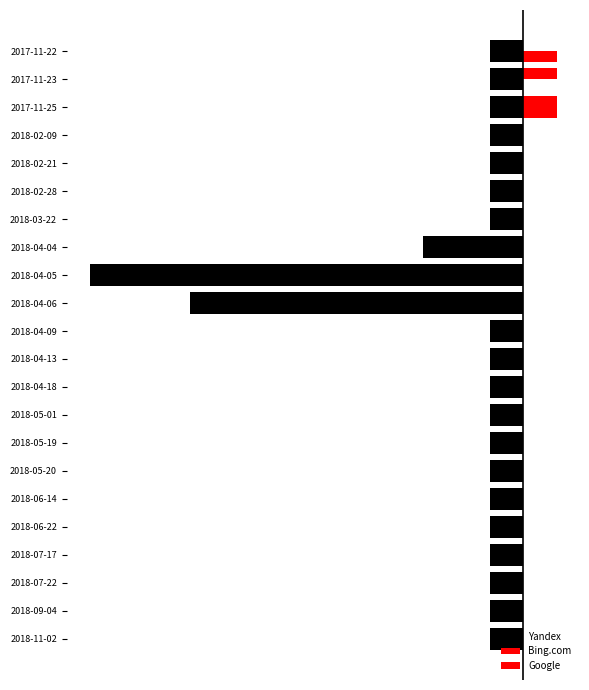

Is the value of Google at 2018-04-05 greater than the value of Yandex at 2018-02-28?

Yes